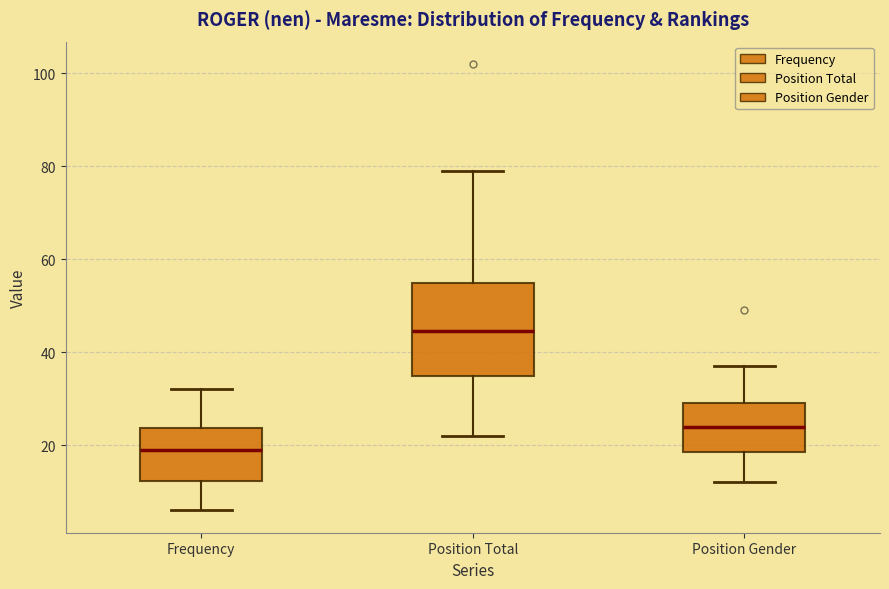

Reading left to right, read every box against the y-axis: the position of its median line, the range the box covers, and the ends of its whiskers. The values are not printed on the chart, so give them approximately, as read against the axis.

Frequency: median 20, box 12 to 24, whiskers 6 to 32
Position Total: median 44, box 36 to 56, whiskers 22 to 80
Position Gender: median 24, box 18 to 30, whiskers 12 to 38